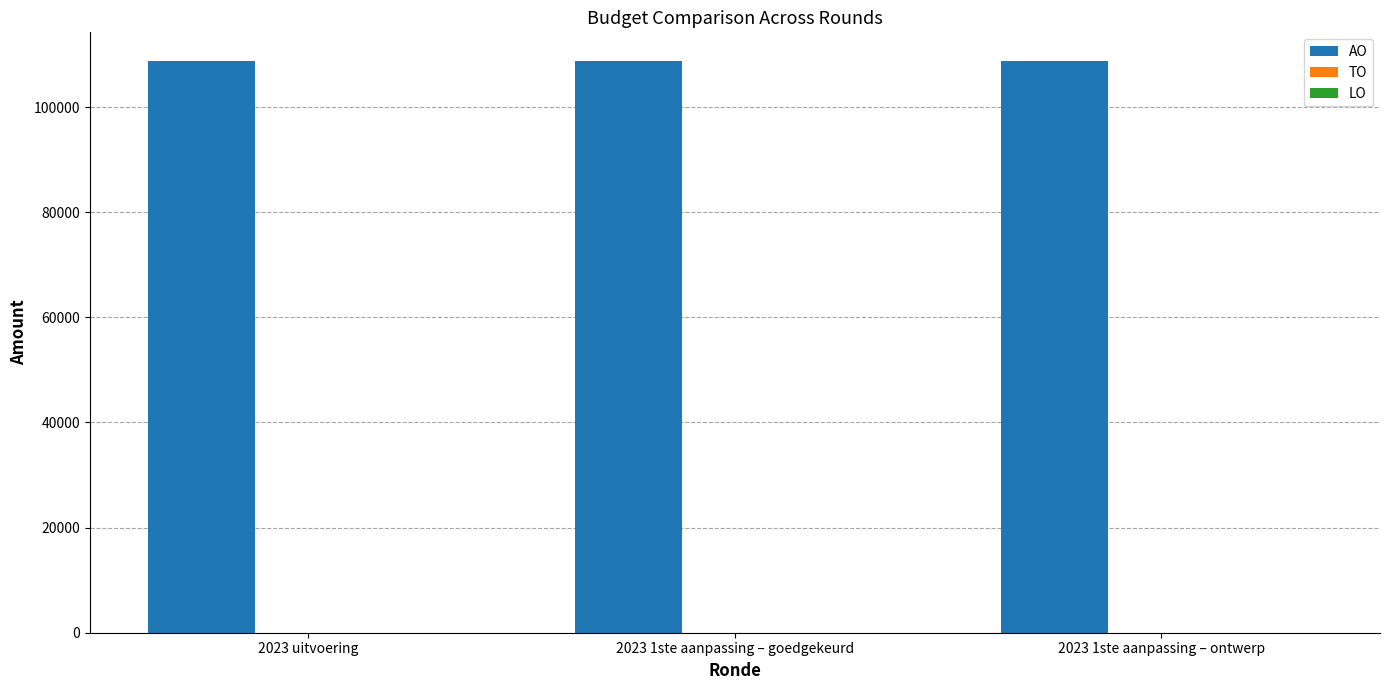

How many series are shown in this chart?

1